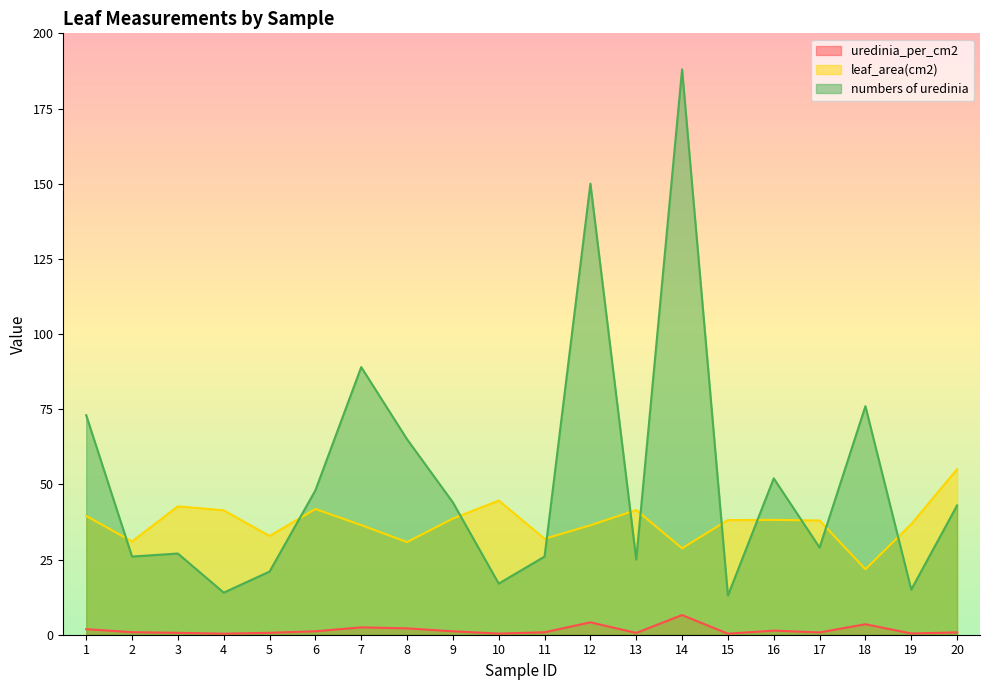

Does the chart display data point markers on the line(s)?

No